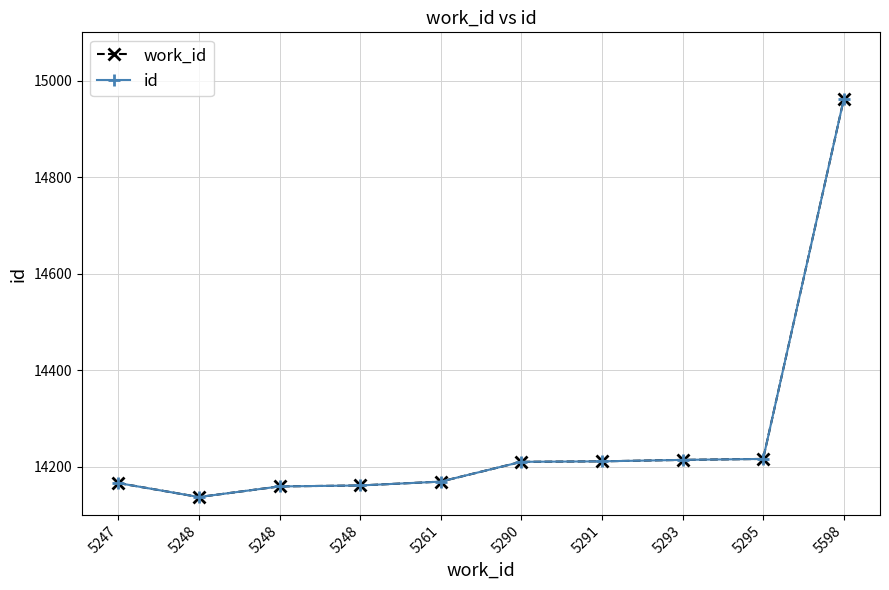

Reading right to left, transcribe all the data shown in this chart.

work_id: 14961	14216	14214	14211	14210	14169	14161	14159	14137	14166
id: 14961	14216	14214	14211	14210	14169	14161	14159	14137	14166